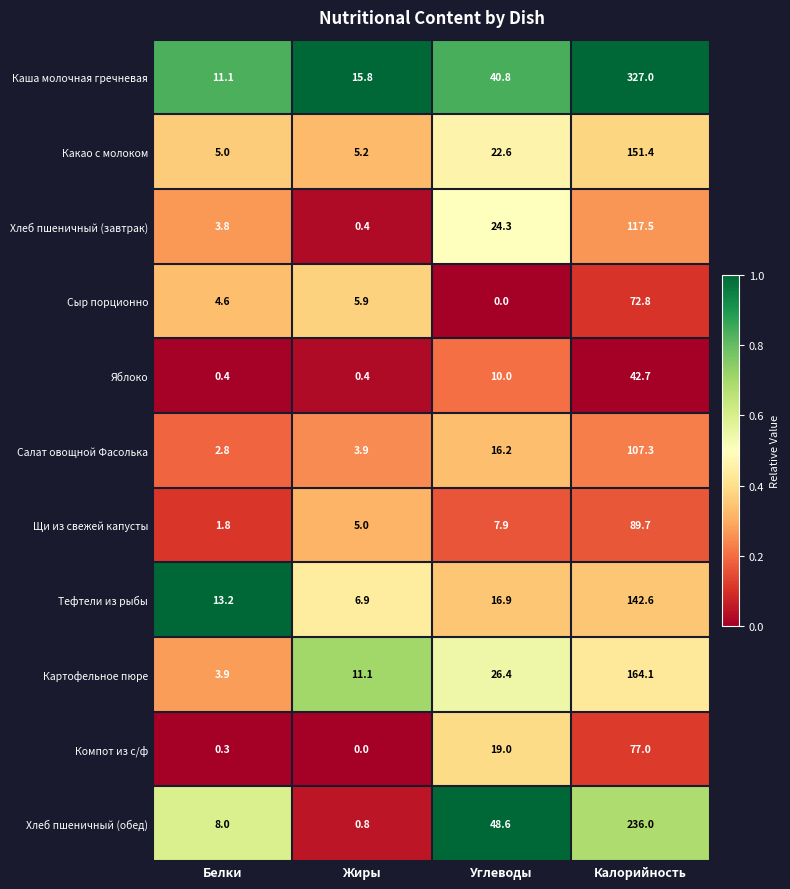

True or false: Картофельное пюре has a value of 218.4 at Калорийность.

False